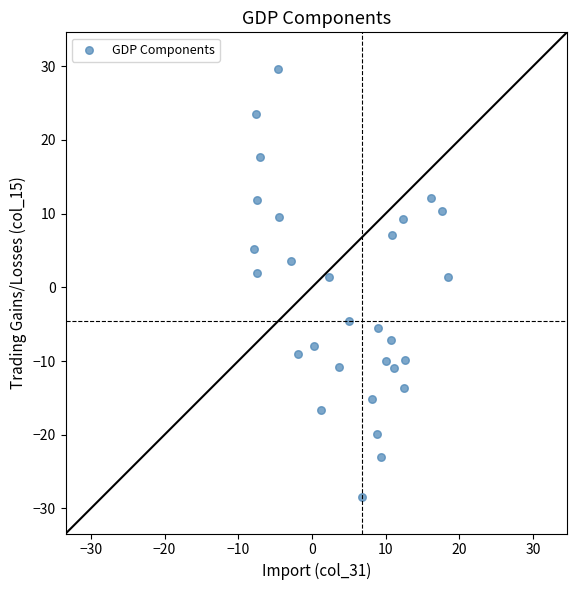

What is the range of Y values (max minus min)?

58.0